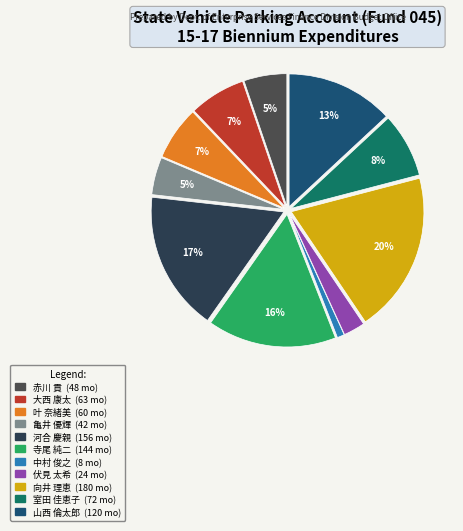

To the nearest percent, what is the combined percentage of 中村 俊之 and 亀井 優輝?

5%